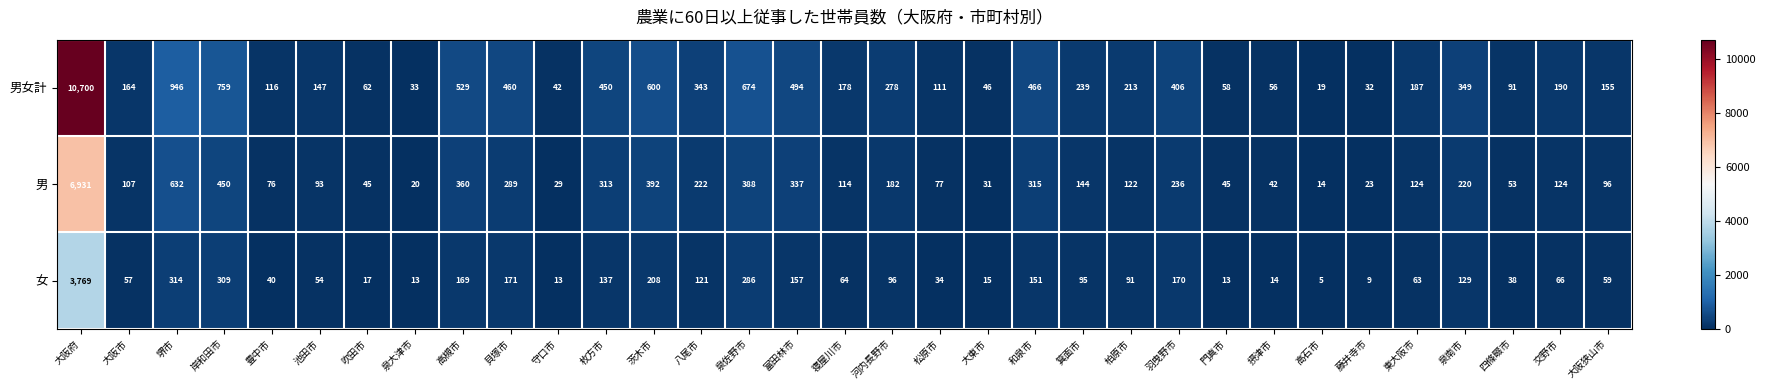

Which series has the largest range (max minus min)?

男女計